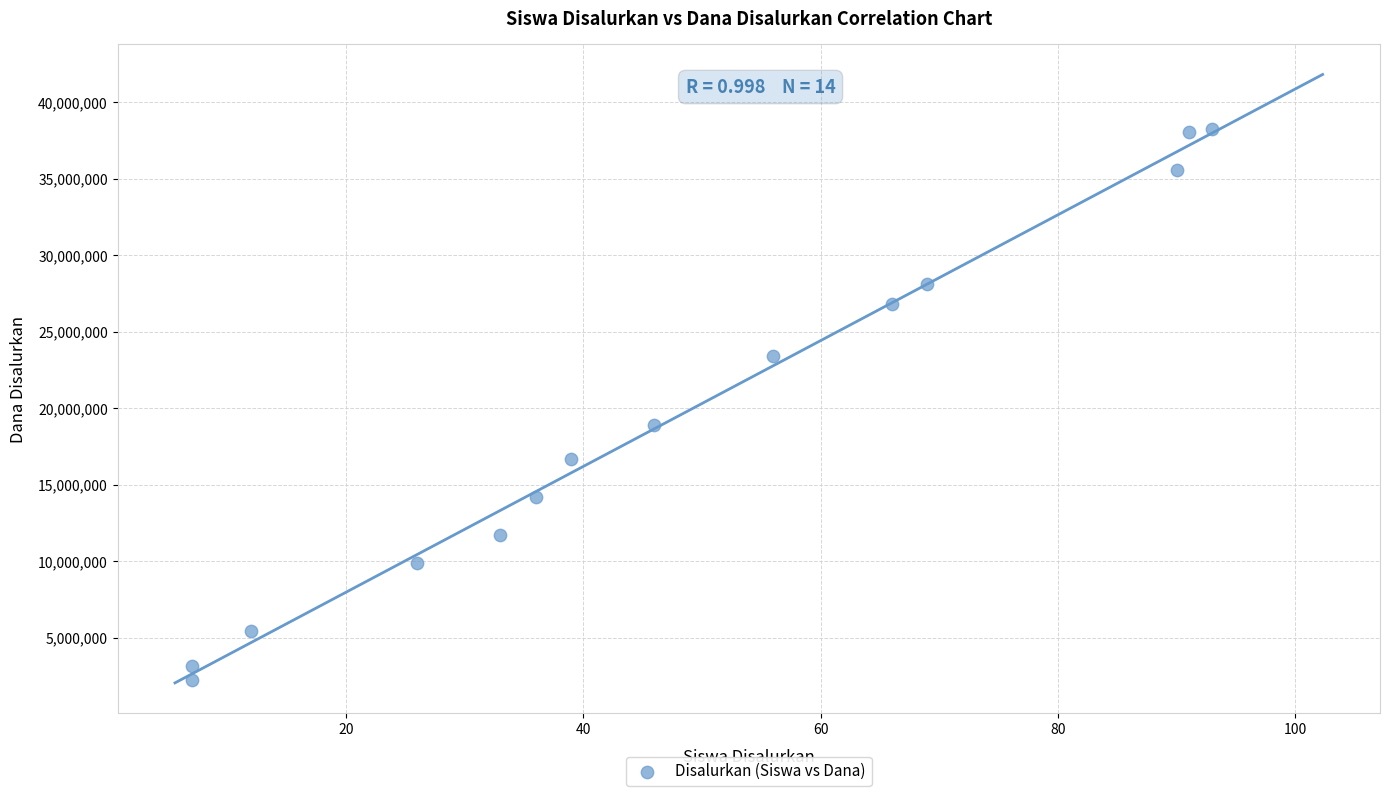

What Y value in the scatter plot is closest to 20250000?

18900000